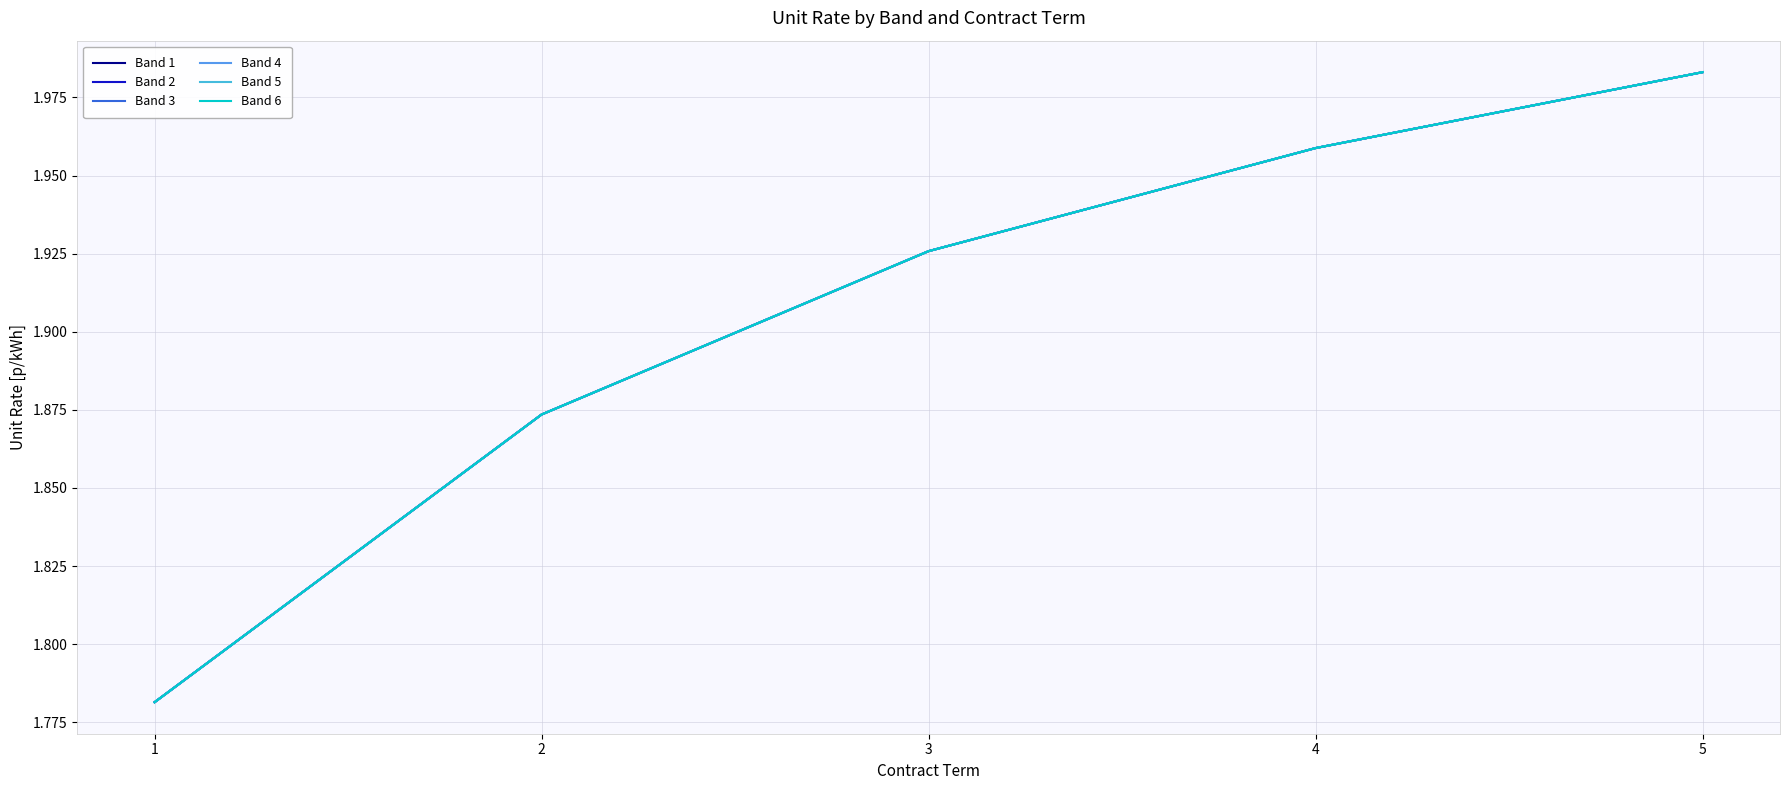

At which category is the sum across all series the highest?

5